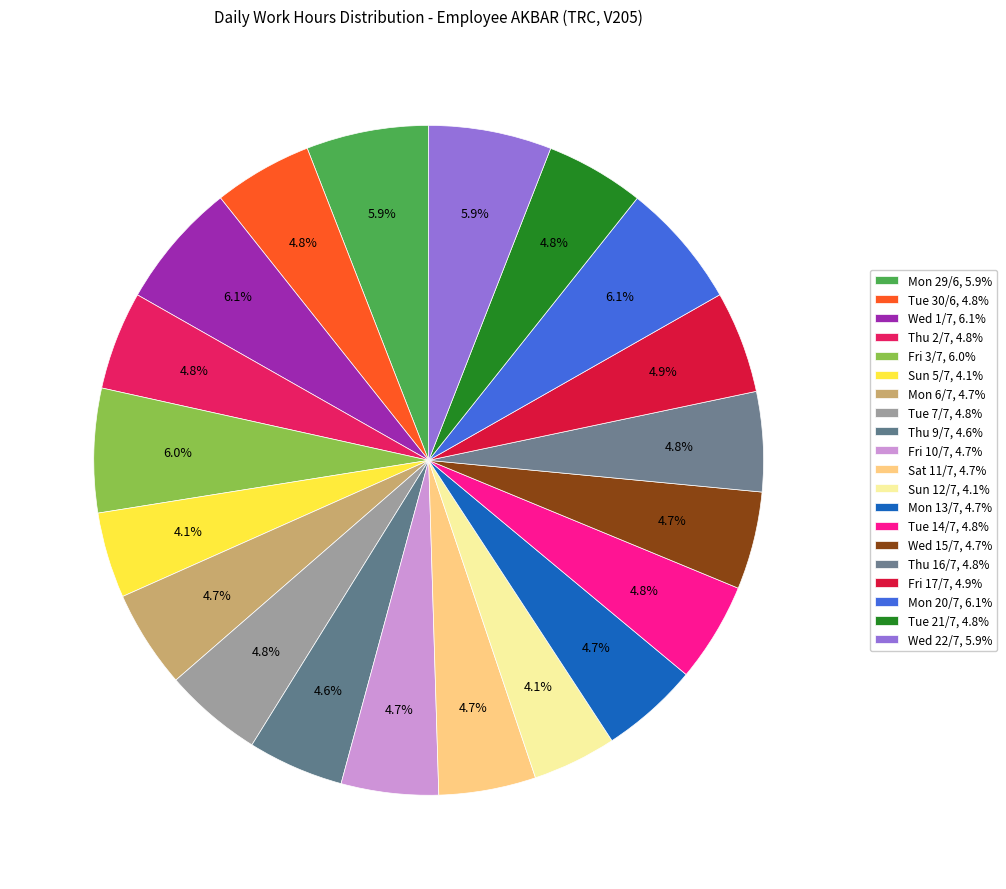

Does Mon 6/7 account for over 50% of the chart?

No